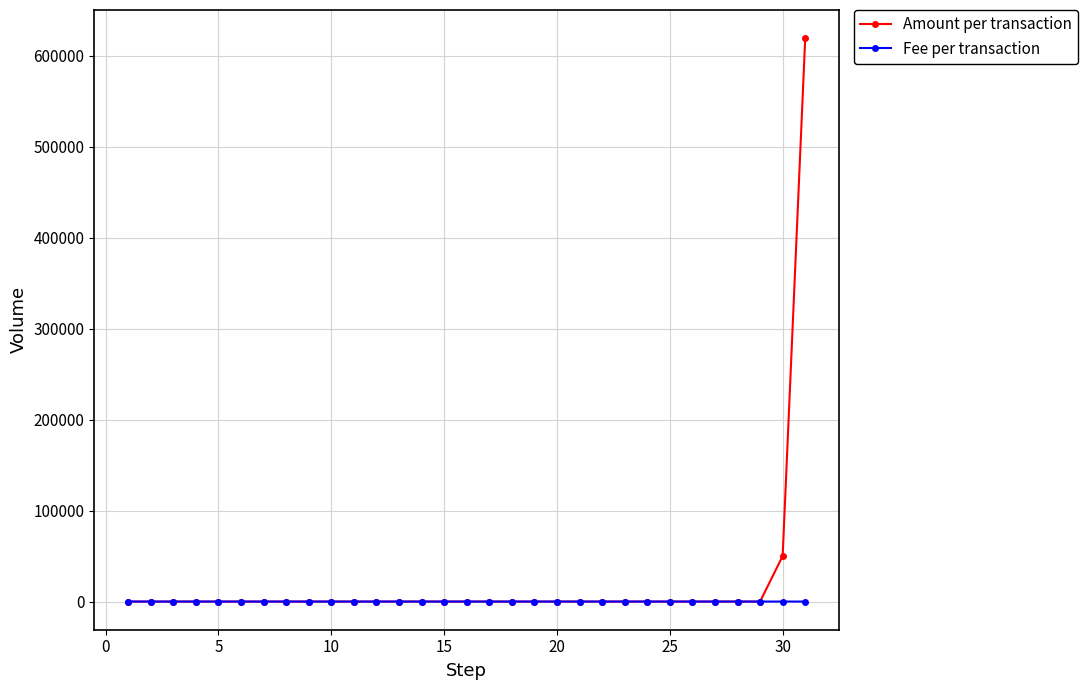

At how many categories does at least one series exceed 395855?

1